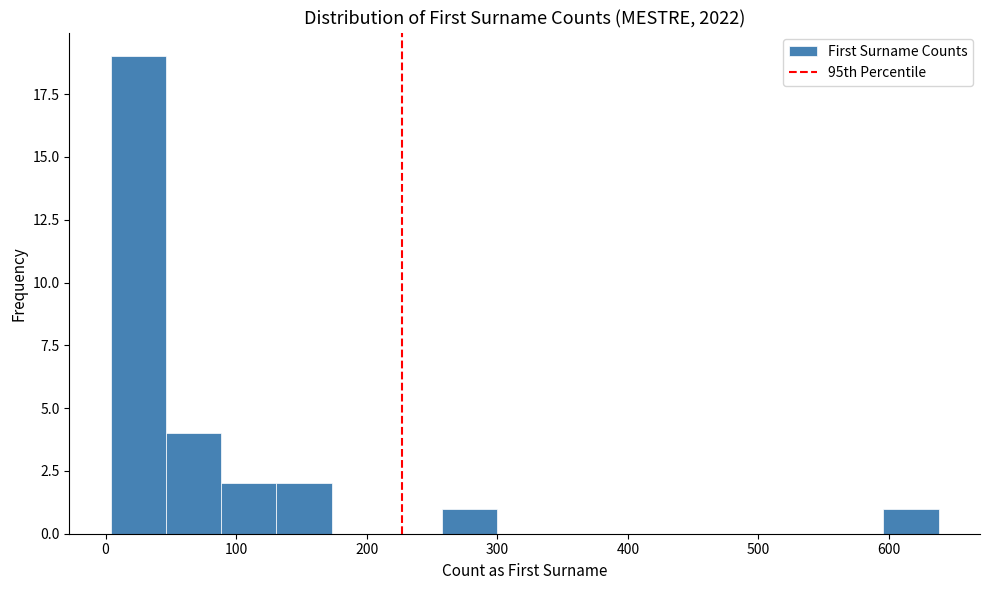

Over which range of the x-axis is the bar tallest?

0 to 50